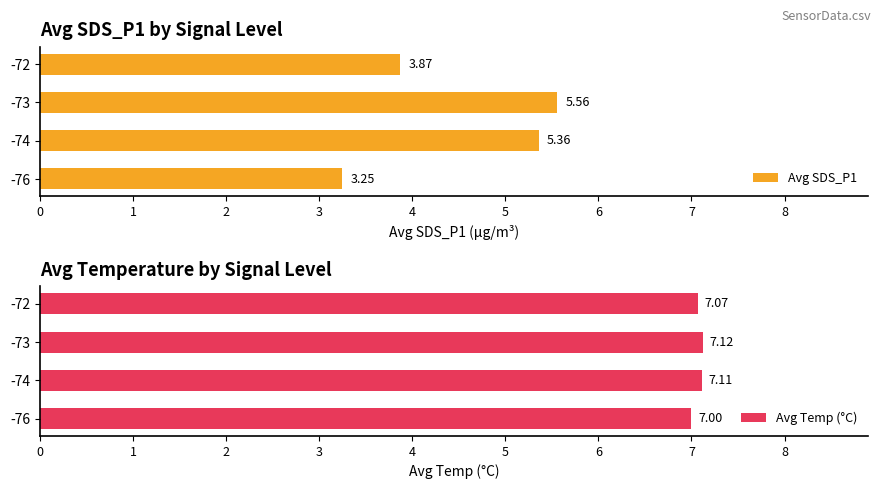

Reading left to right, what are all the values shown in this chart?

Avg SDS_P1: 3.2	5.4	5.6	3.9
Avg Temp (°C): 7.0	7.1	7.1	7.1